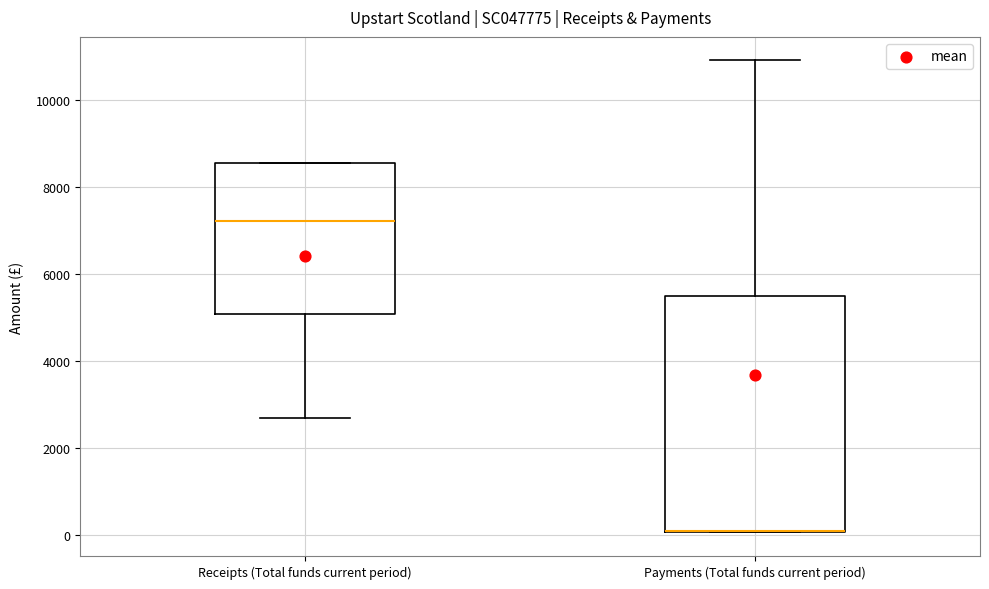

Reading left to right, transcribe this box plot: for each box, give where its median line is, the range the box spans, and where its two whiskers end, as read against the y-axis. The values are not printed on the chart, so give them approximately, as read against the axis.

Receipts (Total funds current period): median 7200, box 5000 to 8600, whiskers 2600 to 8600
Payments (Total funds current period): median 0 (drawn on the box's lower edge), box 0 to 5600, whiskers 0 to 11000